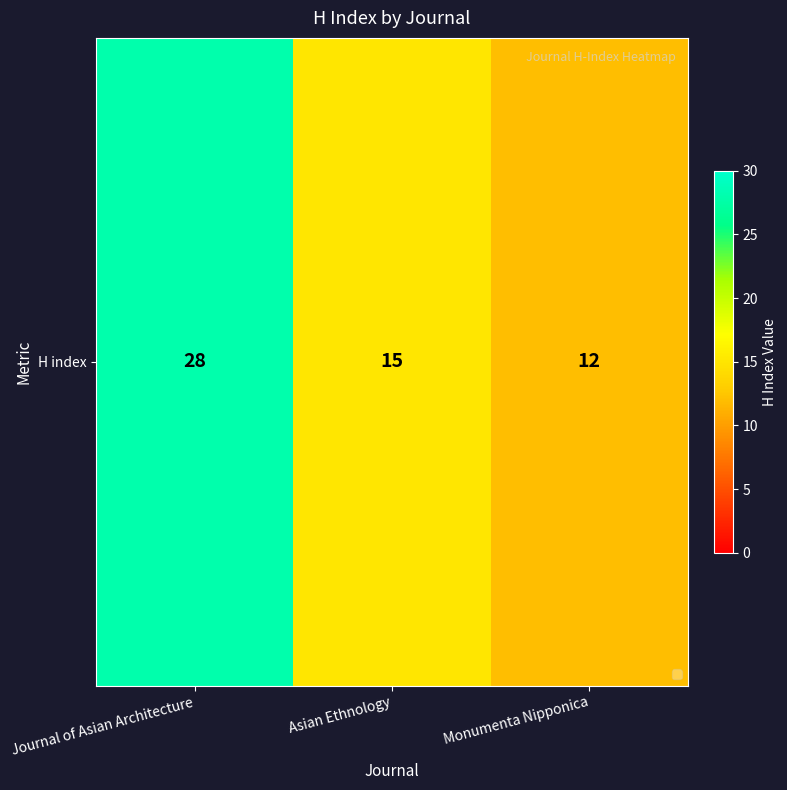

Which label corresponds to the largest value in the chart?

Journal of Asian Architecture